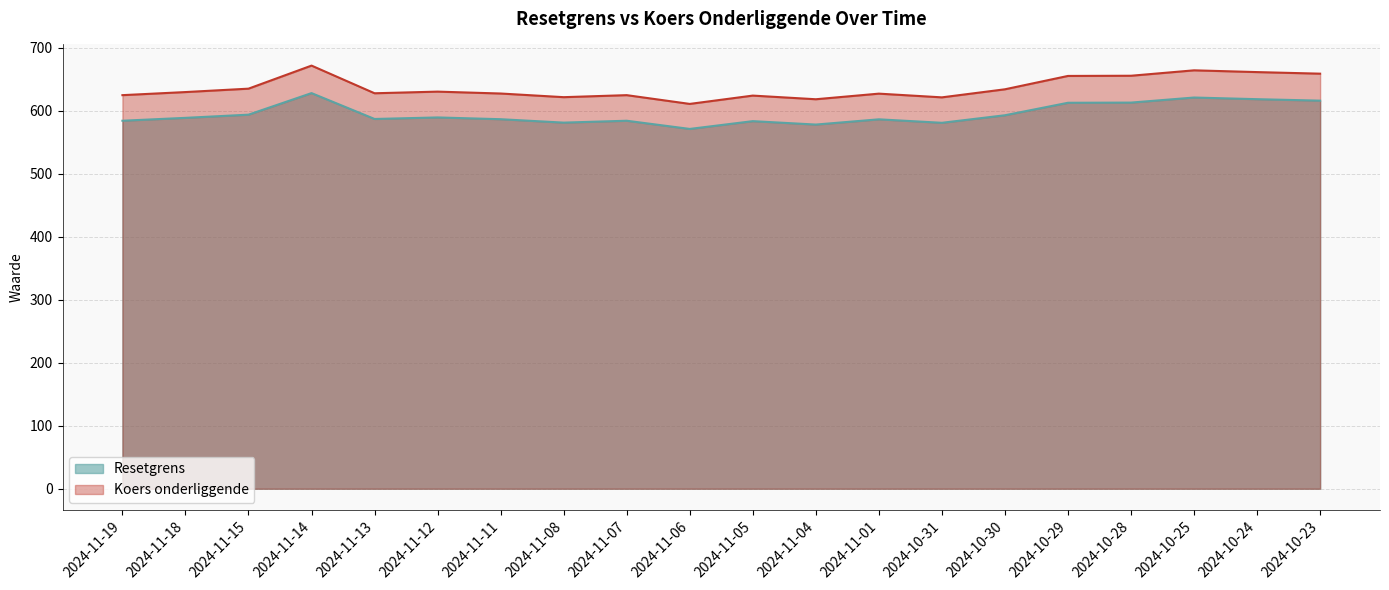

What is the label of the 10th point from the right?

2024-11-05